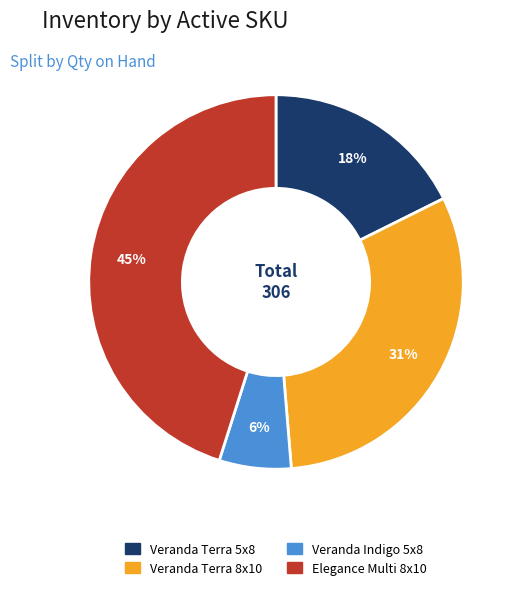

Rank the categories by value from lowest to highest.

Veranda Indigo 5x8, Veranda Terra 5x8, Veranda Terra 8x10, Elegance Multi 8x10